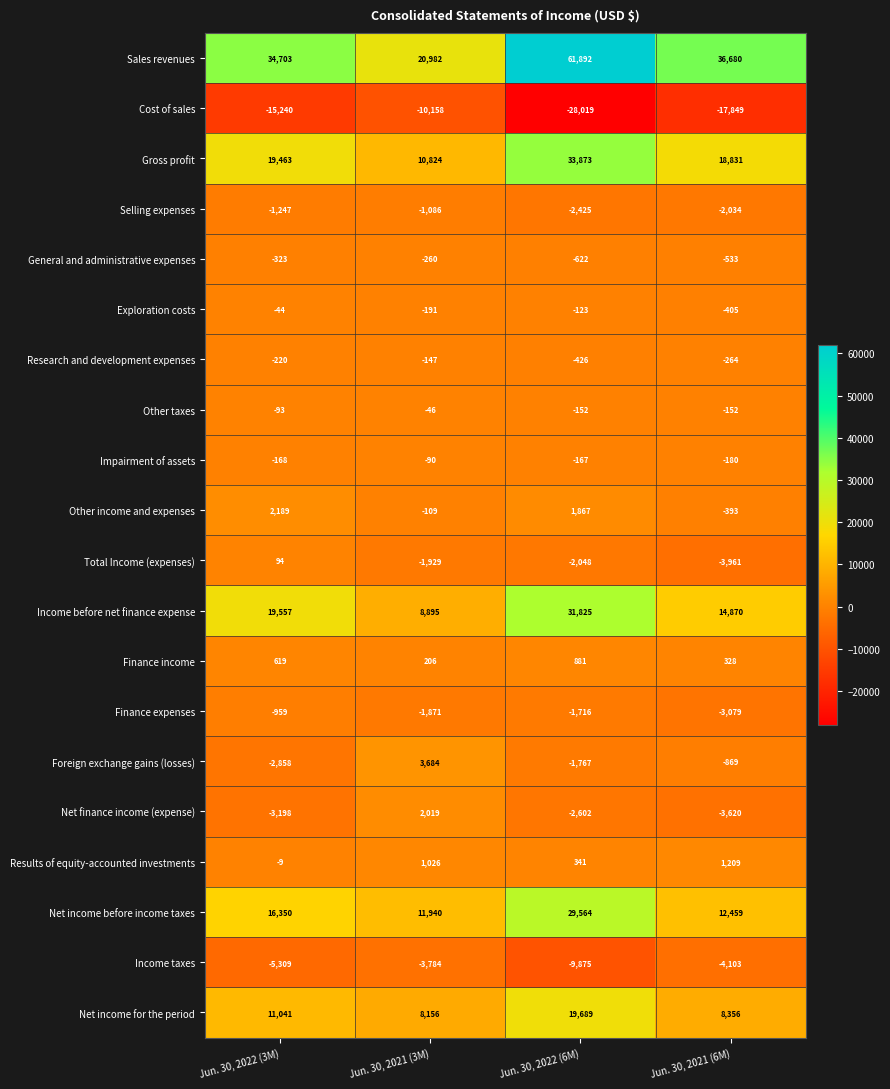

Where is Cost of sales nearest to the value -19088?

Jun. 30, 2021 (6M)